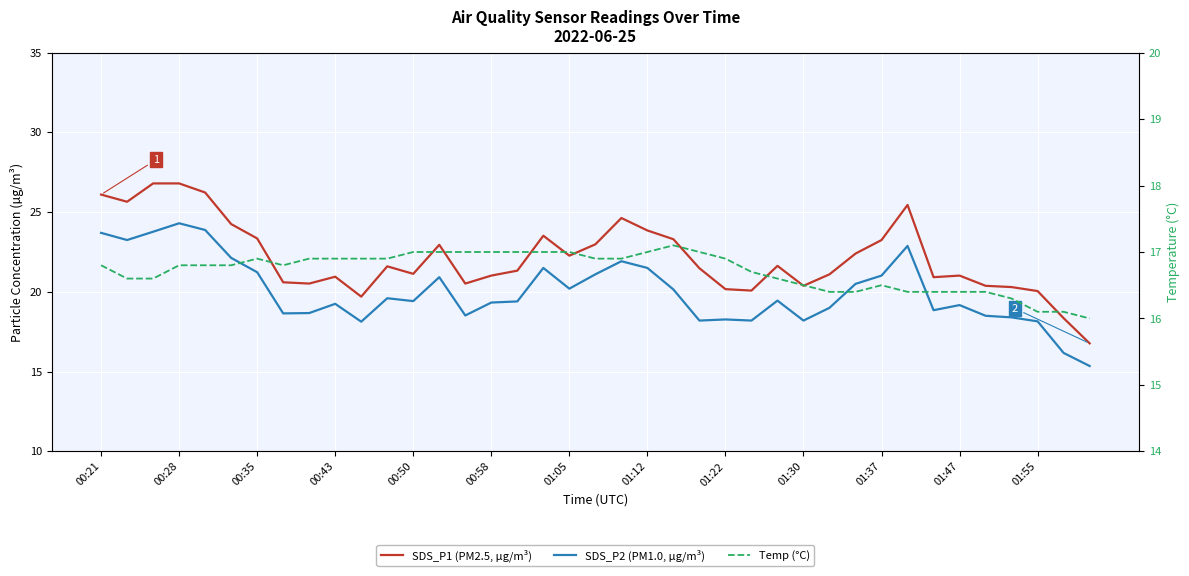

What is the greatest value displayed?

26.8